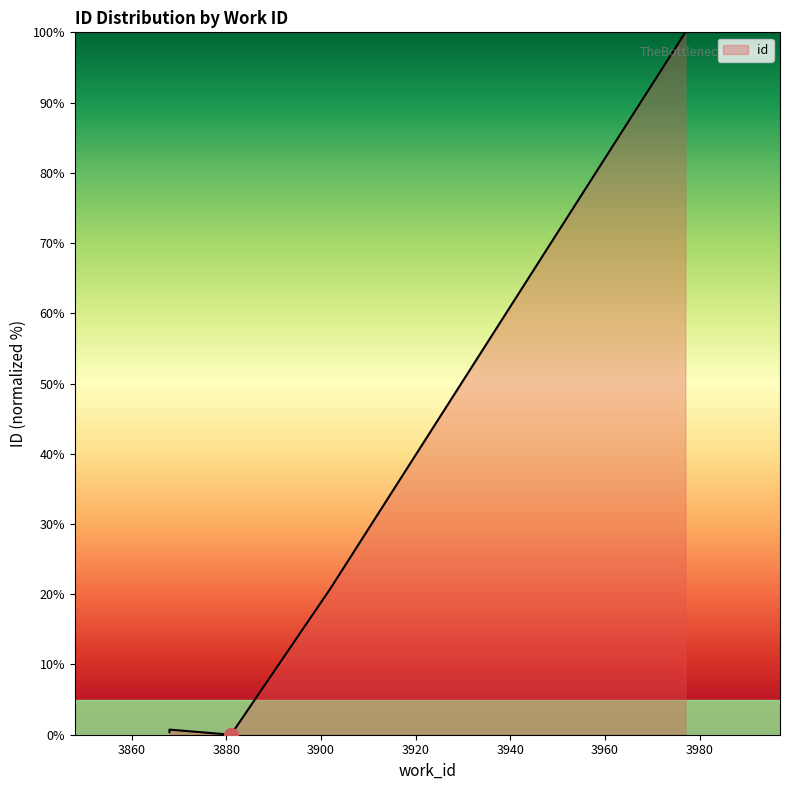

How many categories are shown in the chart?

5